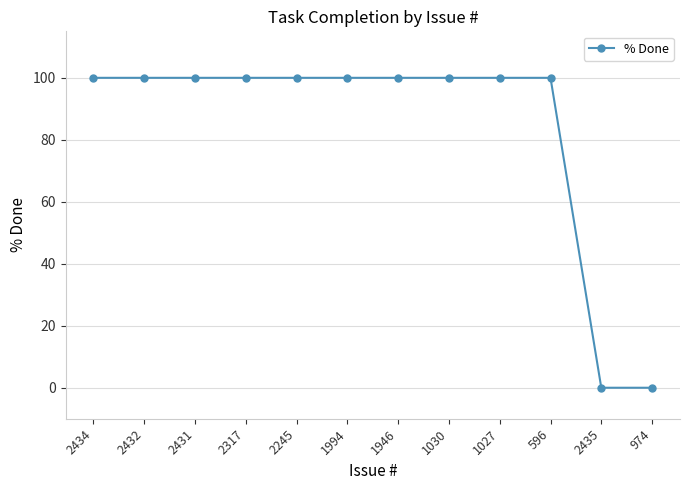

How many lines are shown in the chart?

1